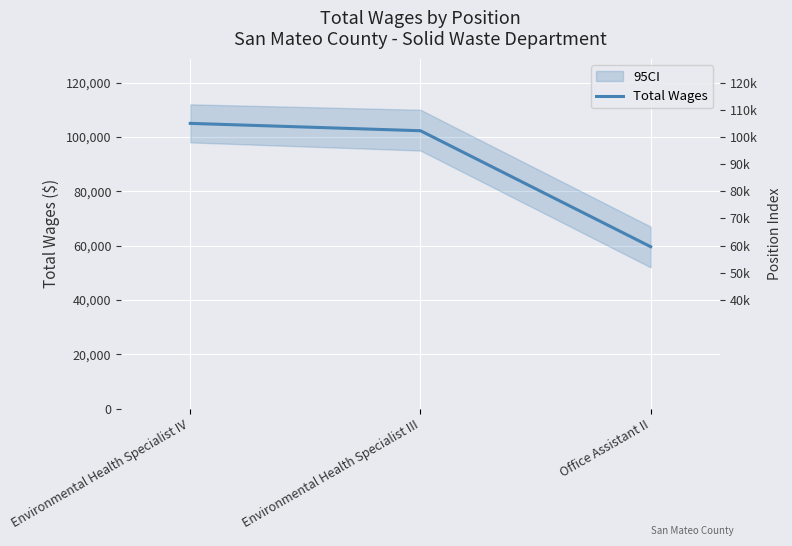

Does the chart display data point markers on the line(s)?

No